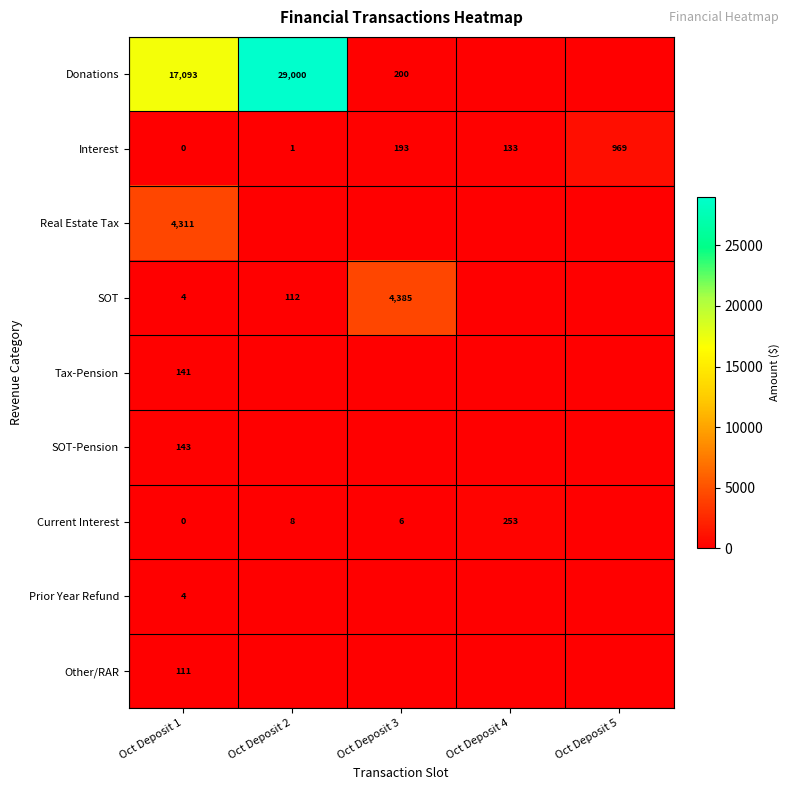

At which label does Interest reach its minimum?

Oct Deposit 1